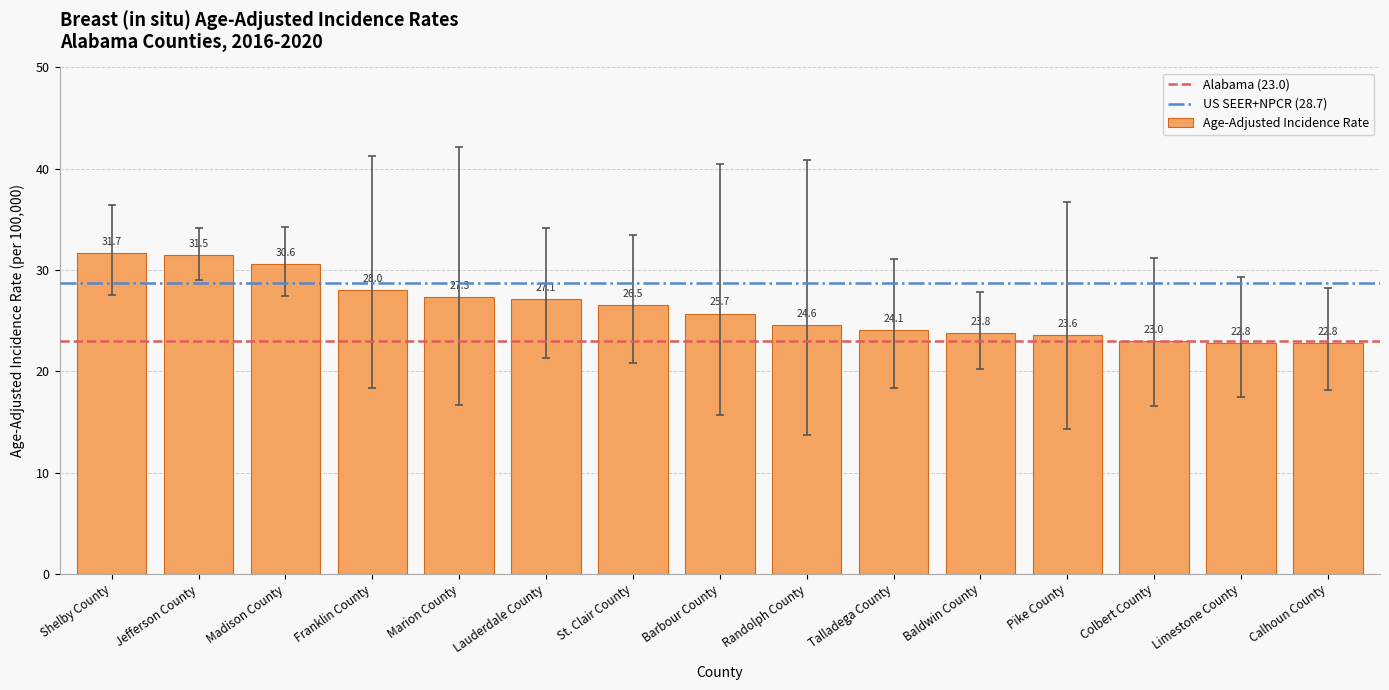

Reading left to right, transcribe all the data shown in this chart.

Shelby County=31.7	Jefferson County=31.5	Madison County=30.6	Franklin County=28.0	Marion County=27.3	Lauderdale County=27.1	St. Clair County=26.5	Barbour County=25.7	Randolph County=24.6	Talladega County=24.1	Baldwin County=23.8	Pike County=23.6	Colbert County=23.0	Limestone County=22.8	Calhoun County=22.8